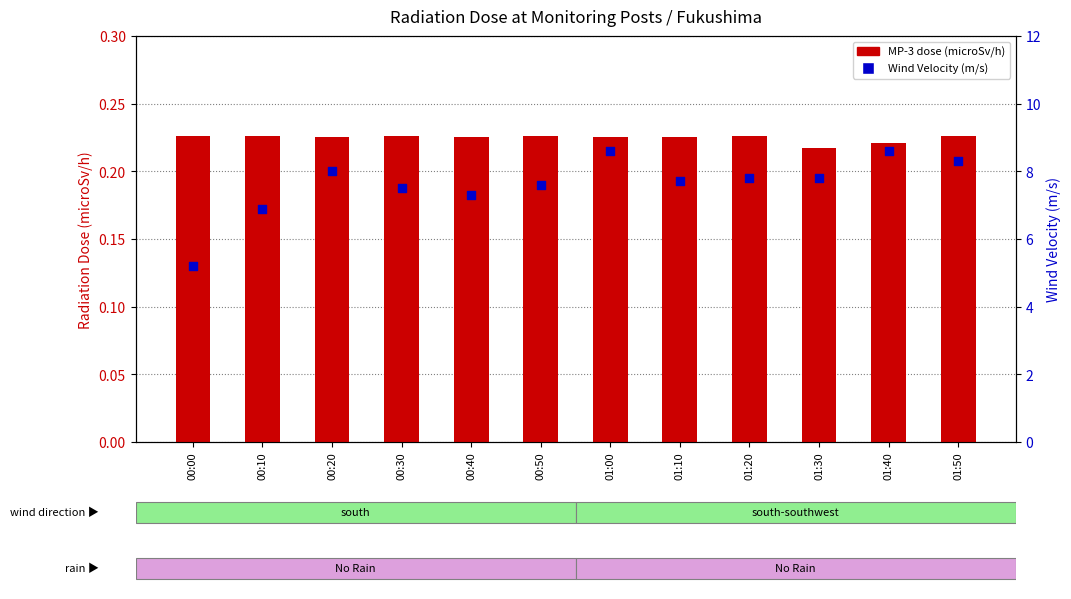

What is the total value across all series at 01:50?

8.5